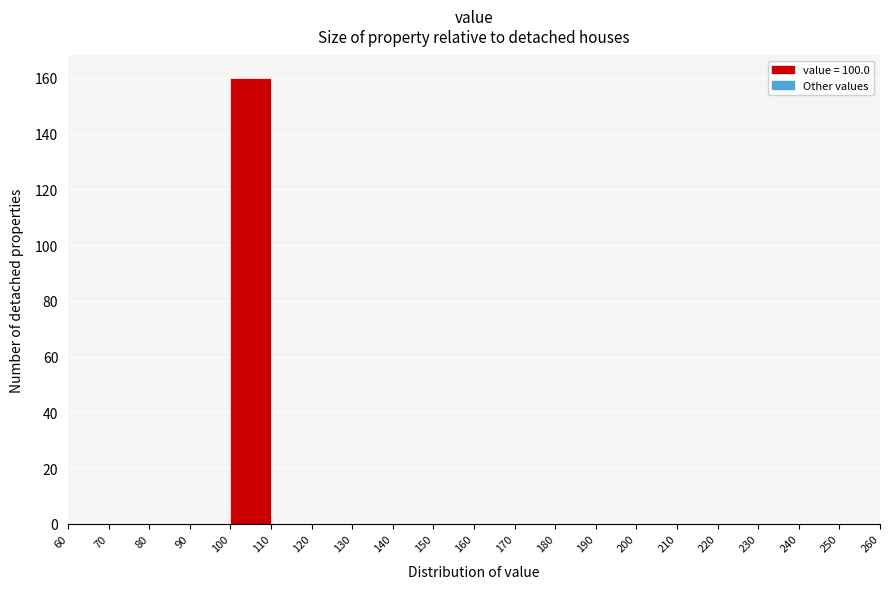

Reading left to right, list every bar in this chart as the range it spans on the x-axis followed by its height. The values are not printed on the chart, so give them approximately, as read against the axis.

60 to 70: 0
70 to 80: 0
80 to 90: 0
90 to 100: 0
100 to 110: 160
110 to 120: 0
120 to 130: 0
130 to 140: 0
140 to 150: 0
150 to 160: 0
160 to 170: 0
170 to 180: 0
180 to 190: 0
190 to 200: 0
200 to 210: 0
210 to 220: 0
220 to 230: 0
230 to 240: 0
240 to 250: 0
250 to 260: 0